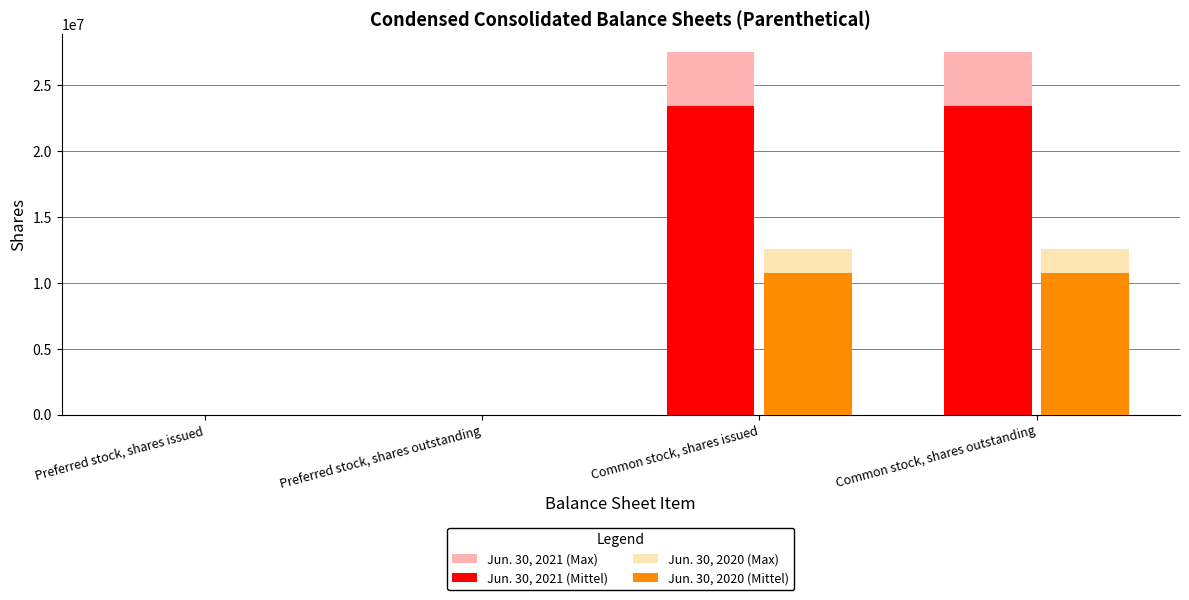

Between Preferred stock, shares issued and Common stock, shares issued, which series saw the biggest shift?

Jun. 30, 2021 (Max)